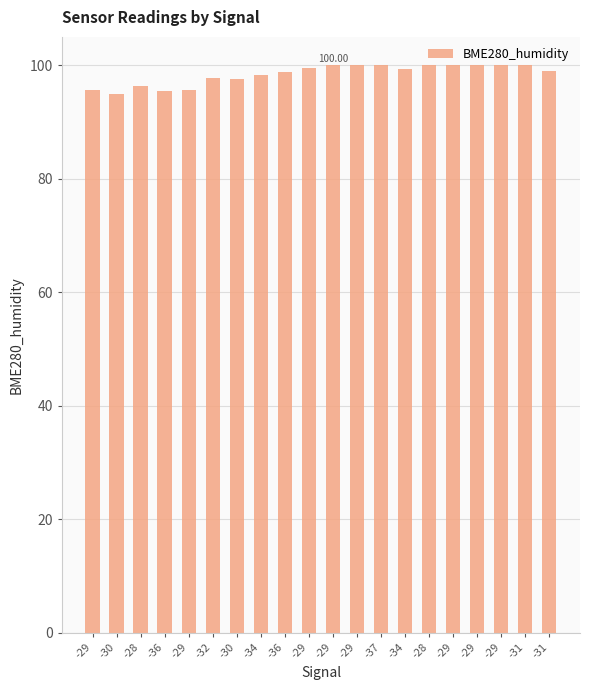

What is the approximate value at -34?

99.4